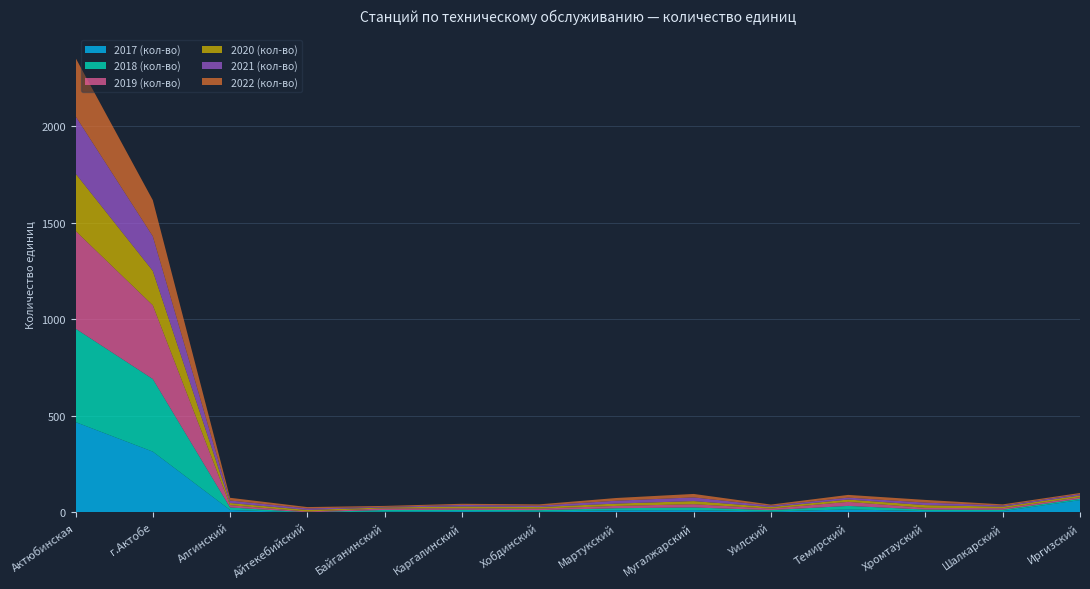

Reading left to right, list all the values displayed in this chart.

2017 (кол-во): 468	315	13	0	5	7	5	11	12	5	16	7	7	64
2018 (кол-во): 484	376	13	1	8	7	7	11	14	7	18	8	7	7
2019 (кол-во): 506	382	12	4	8	8	8	12	17	8	21	9	8	8
2020 (кол-во): 297	178	11	8	5	9	8	12	16	8	12	14	8	9
2021 (кол-во): 297	179	13	8	3	8	7	15	19	7	10	13	6	7
2022 (кол-во): 302	187	14	7	5	6	7	14	18	6	14	14	6	6